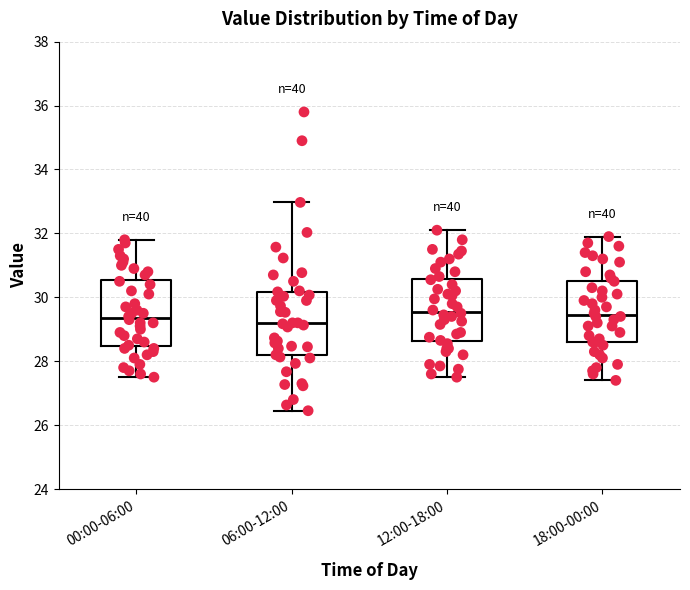

Reading left to right, transcribe this box plot: for each box, give where its median line is, the range the box spans, and where its two whiskers end, as read against the y-axis. The values are not printed on the chart, so give them approximately, as read against the axis.

00:00-06:00: median 29.4, box 28.4 to 30.6, whiskers 27.6 to 31.8
06:00-12:00: median 29.2, box 28.2 to 30.2, whiskers 26.4 to 33.0
12:00-18:00: median 29.6, box 28.6 to 30.6, whiskers 27.6 to 32.2
18:00-00:00: median 29.4, box 28.6 to 30.6, whiskers 27.4 to 32.0